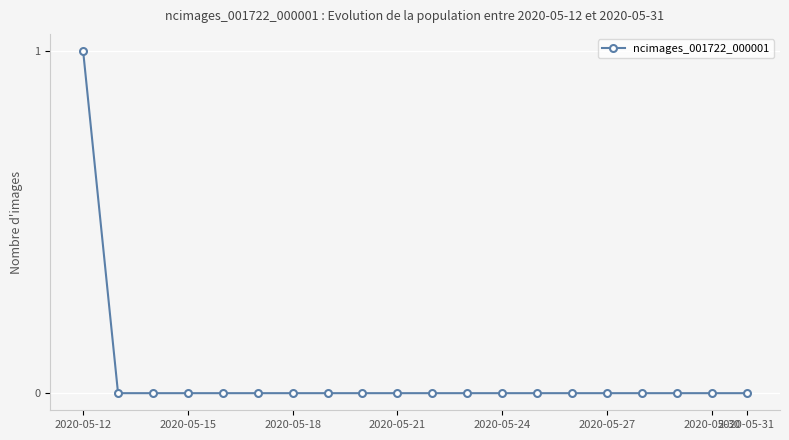

Is this an area chart (filled region under the line)?

No